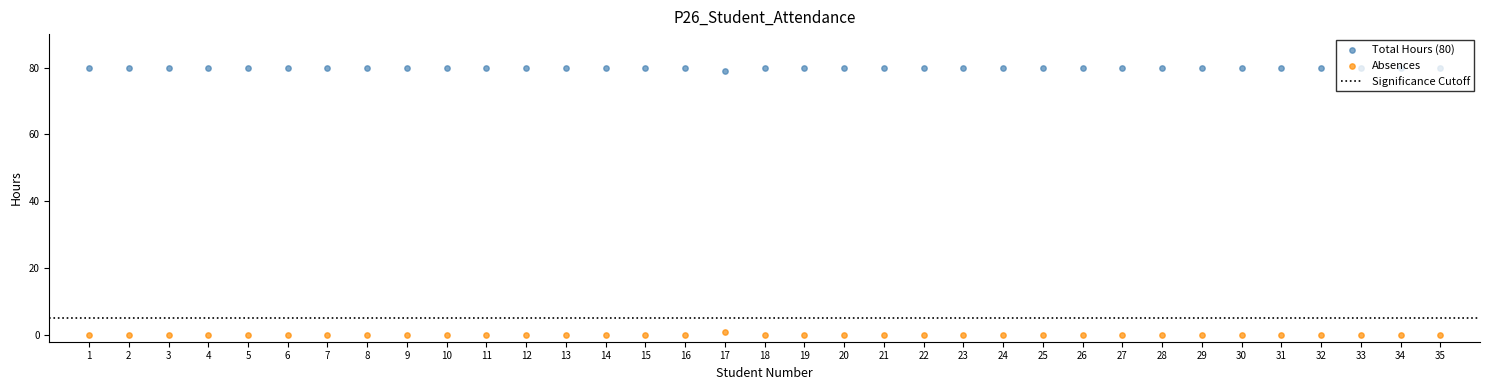

Which series reaches the maximum Y coordinate?

Total Hours (80)